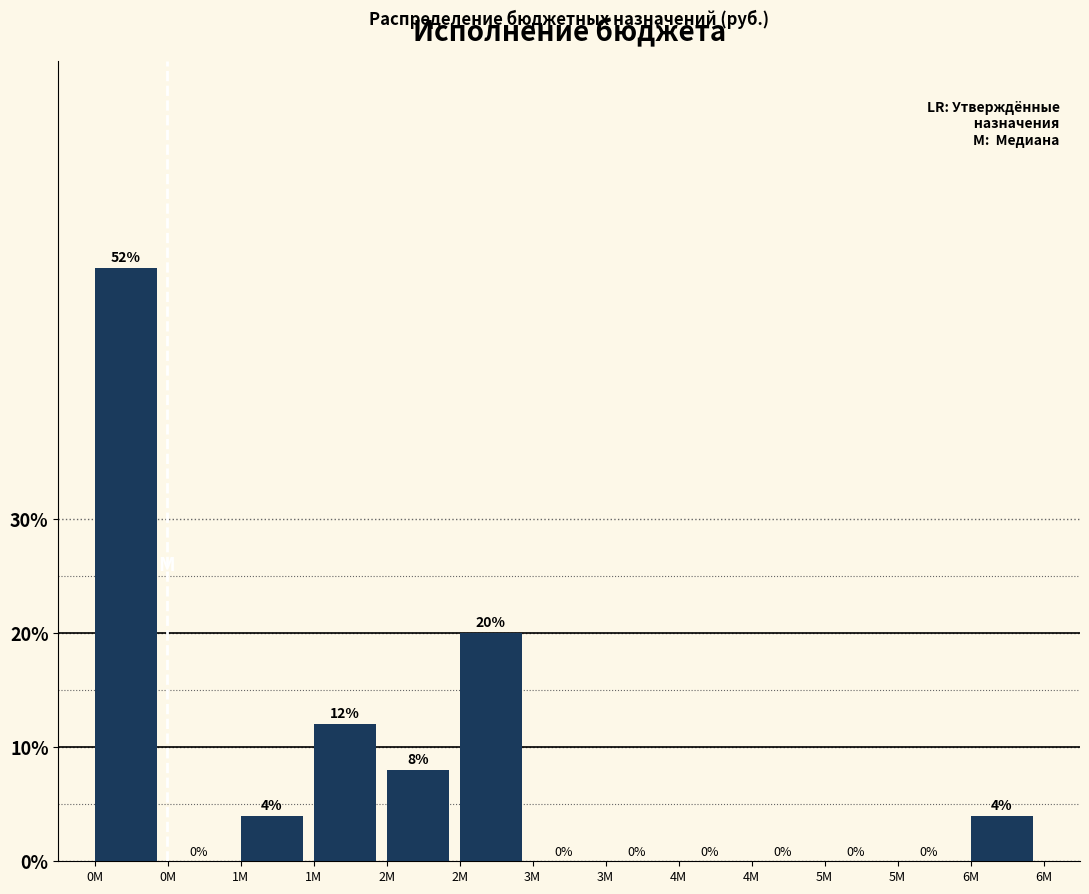

Count the number of data series in this chart.

1